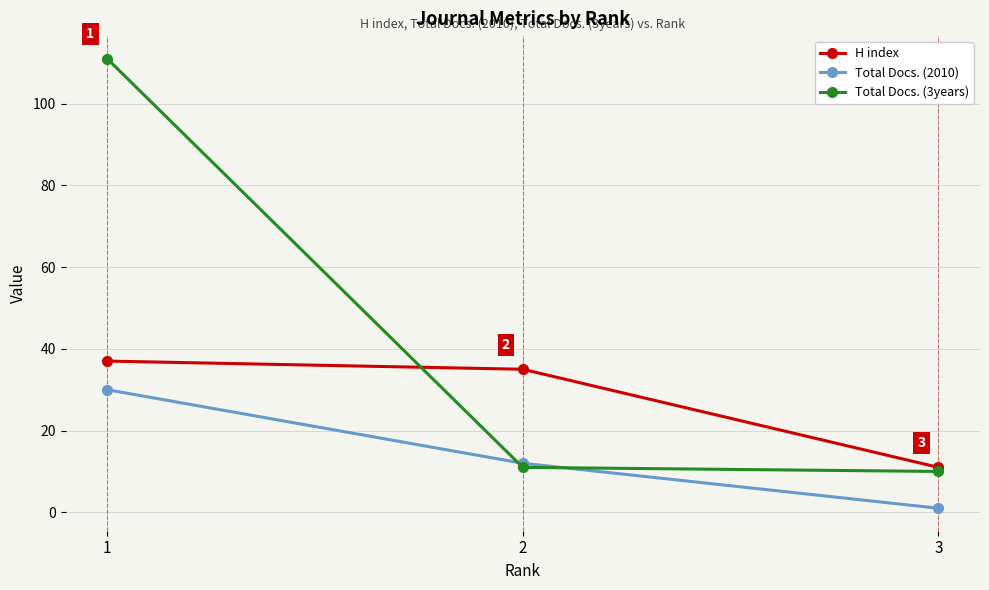

Which series has the widest spread of values?

Total Docs. (3years)